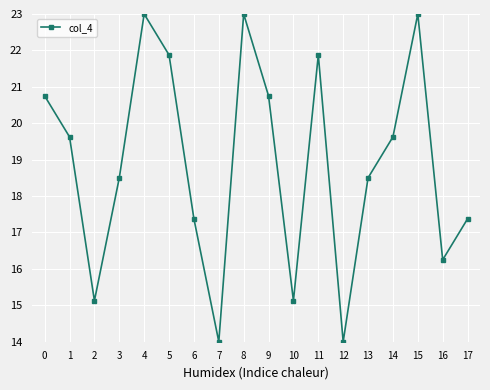

How many lines are shown in the chart?

1